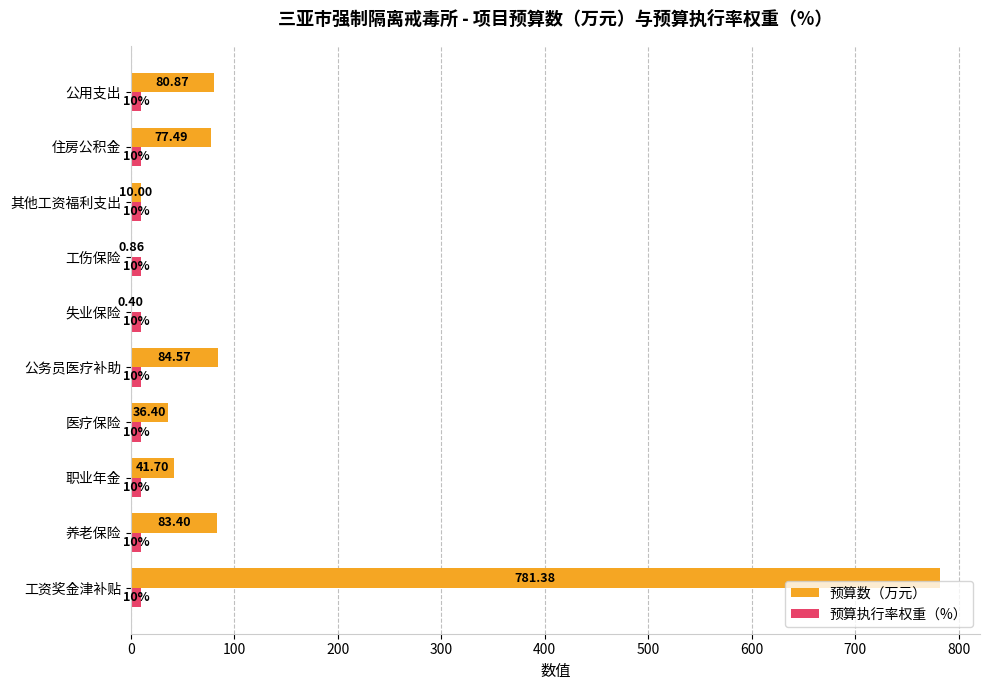

Where is 预算数（万元） nearest to the value 390?

公务员医疗补助